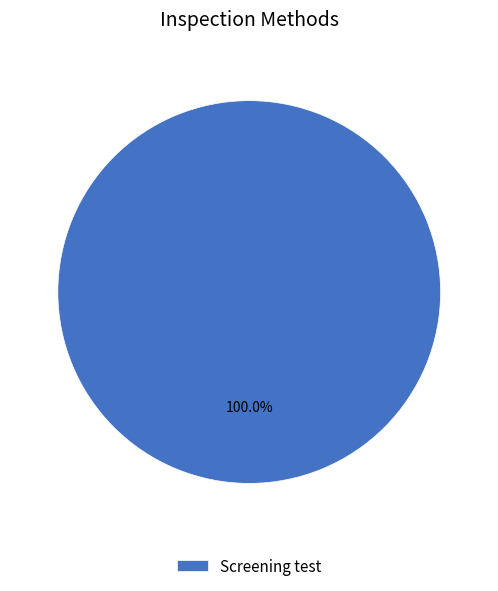

Rank the categories by value from lowest to highest.

Screening test